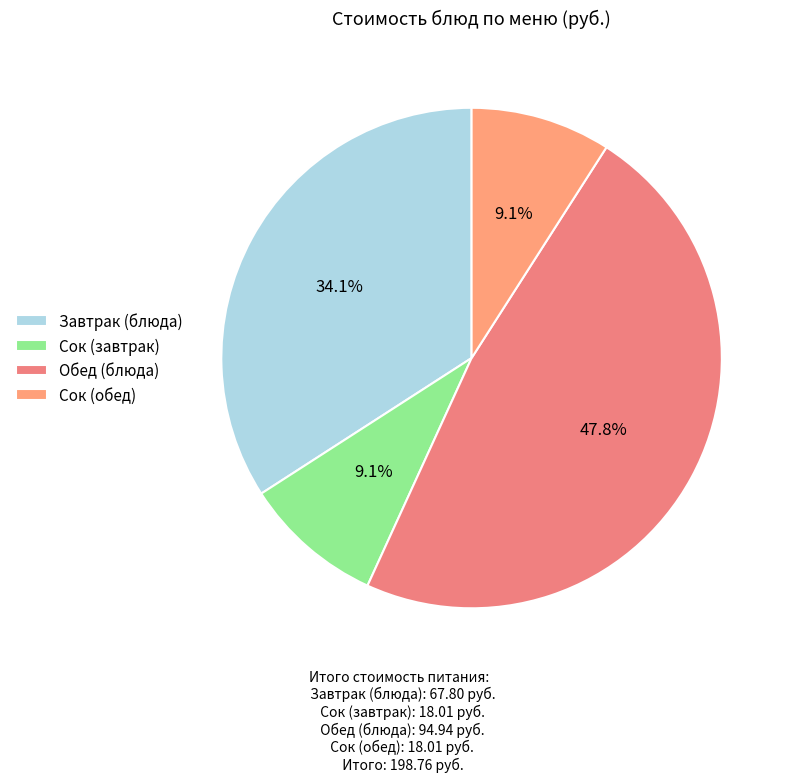

Which slice is the largest?

Обед (блюда)